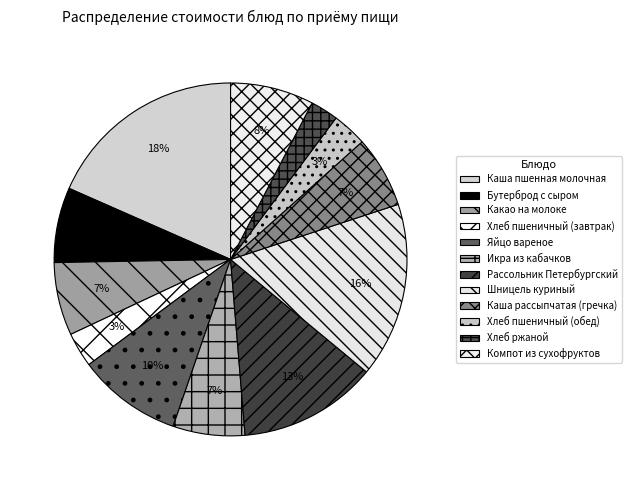

To the nearest percent, what percentage of the pie is Бутерброд с сыром?

7%